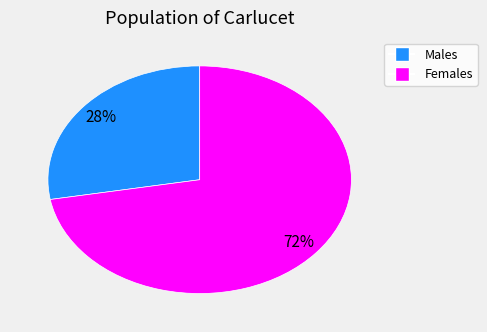

To the nearest percent, what is the difference between the largest and smallest slice percentages?

44%